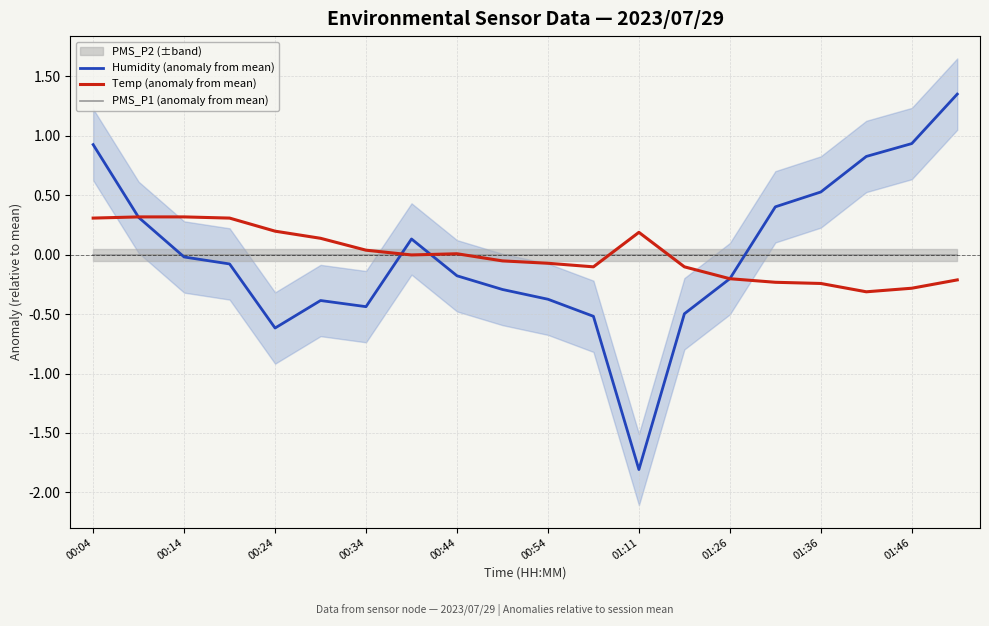

In Humidity (anomaly from mean), how many points are higher than both neighbors (excluding endpoints)?

2